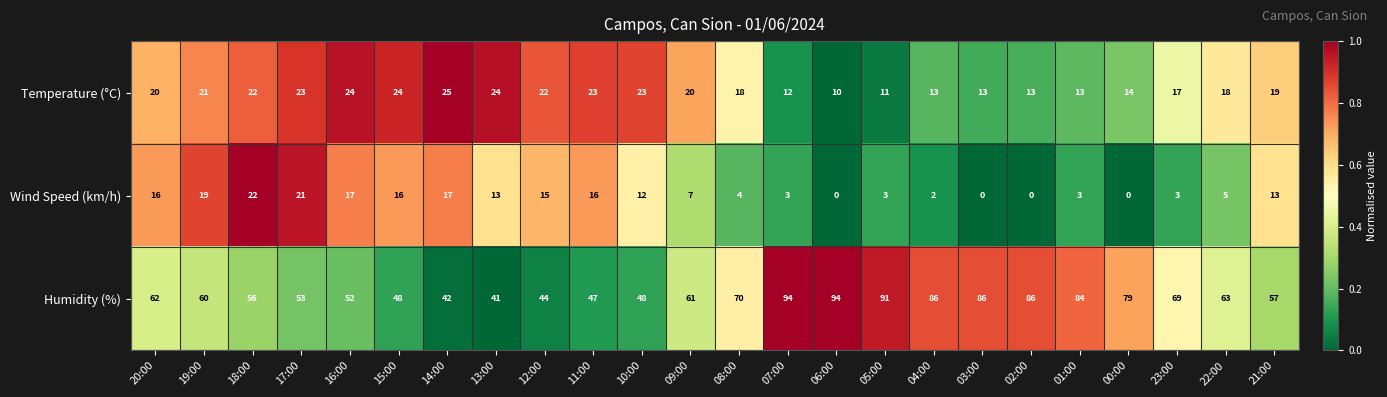

What is the spread (max minus min) of values at 10:00?

36